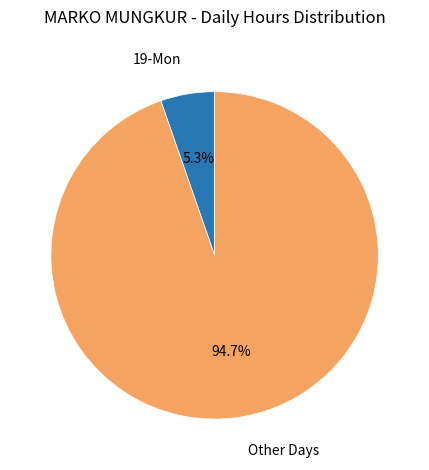

What is the total percentage of Other Days and 19-Mon?

100.0%